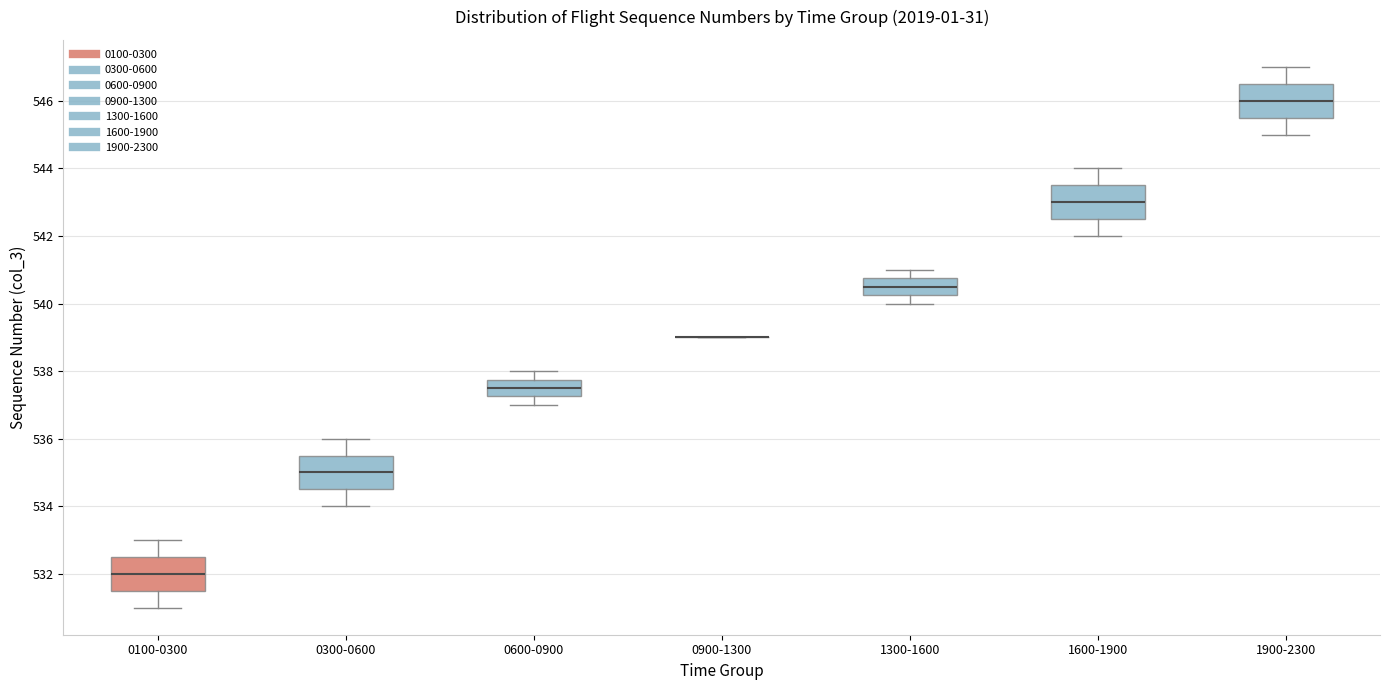

Reading left to right, read every box against the y-axis: the position of its median line, the range the box covers, and the ends of its whiskers. The values are not printed on the chart, so give them approximately, as read against the axis.

0100-0300: median 532.0, box 531.6 to 532.6, whiskers 531.0 to 533.0
0300-0600: median 535.0, box 534.6 to 535.6, whiskers 534.0 to 536.0
0600-0900: median 537.6, box 537.2 to 537.8, whiskers 537.0 to 538.0
0900-1300: box collapsed to a line at 539.0, whiskers 539.0 to 539.0
1300-1600: median 540.6, box 540.2 to 540.8, whiskers 540.0 to 541.0
1600-1900: median 543.0, box 542.6 to 543.6, whiskers 542.0 to 544.0
1900-2300: median 546.0, box 545.6 to 546.6, whiskers 545.0 to 547.0